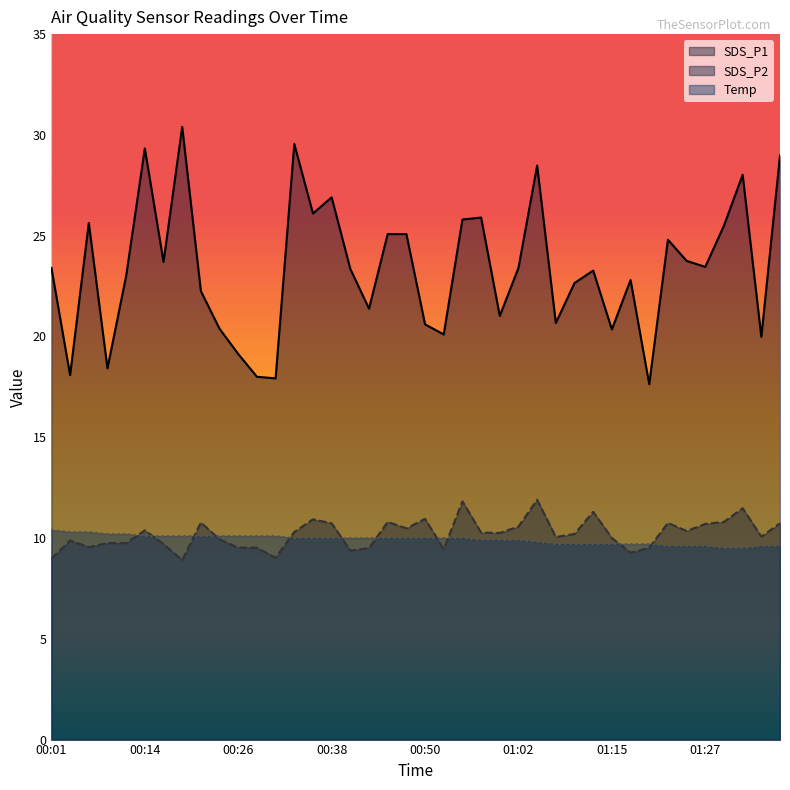

Which label corresponds to the smallest value in the chart?

00:18